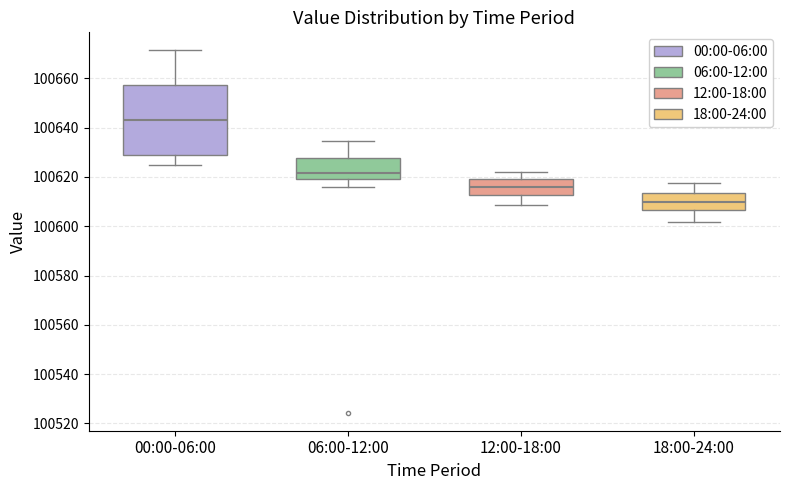

Where does the median line of the box for 18:00-24:00 sit on the y-axis? The values are not printed on the chart, so give them approximately, as read against the axis.

100610